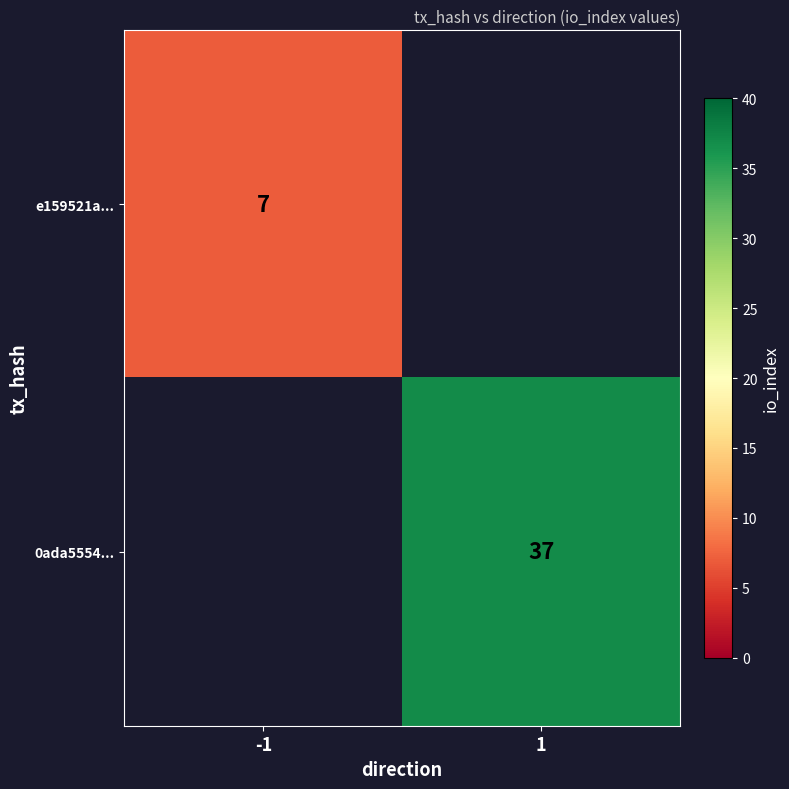

Which label corresponds to the smallest value in the chart?

-1